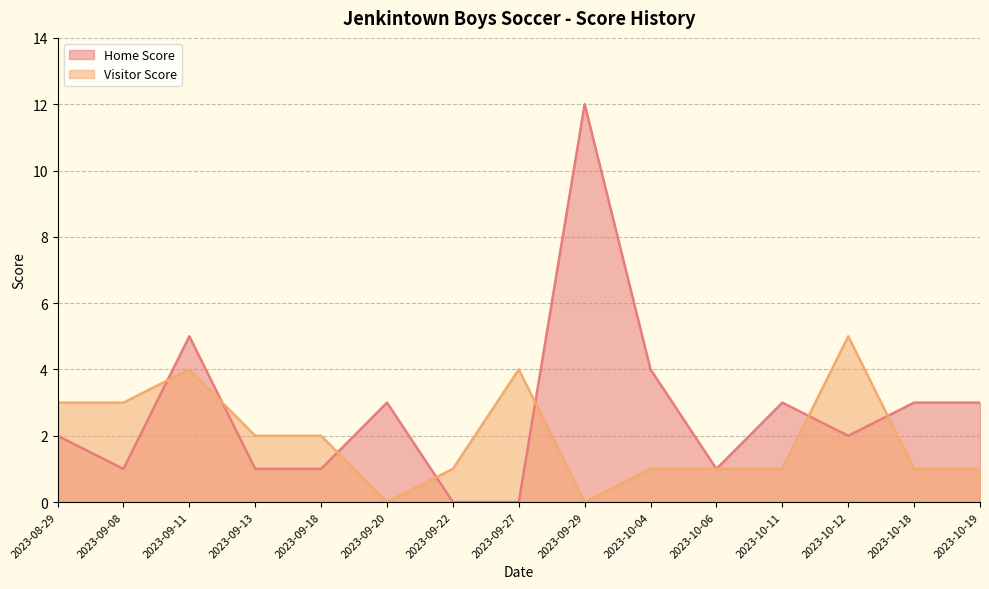

True or false: Home Score and Visitor Score cross at least once.

True